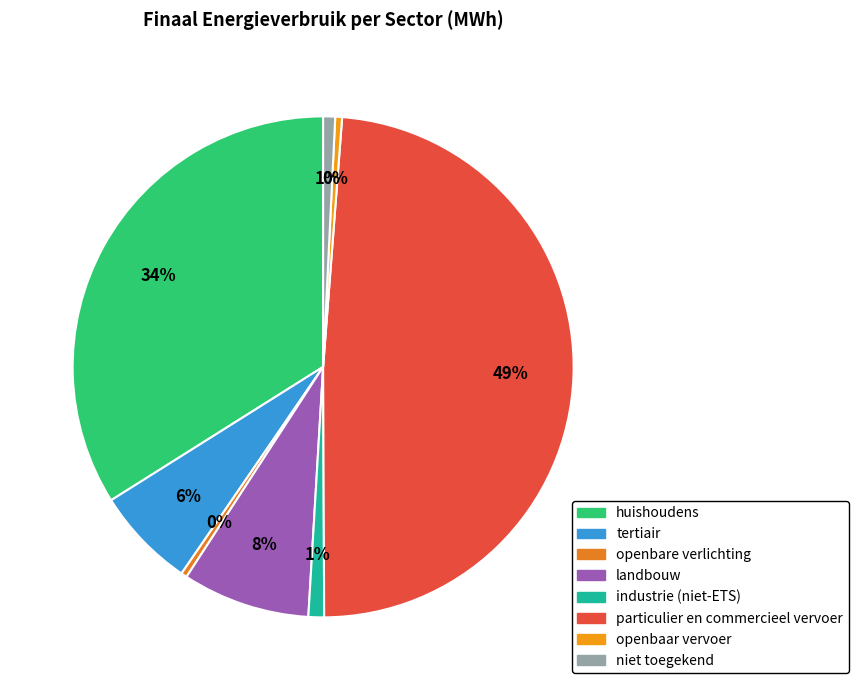

How many segments does this pie chart have?

8